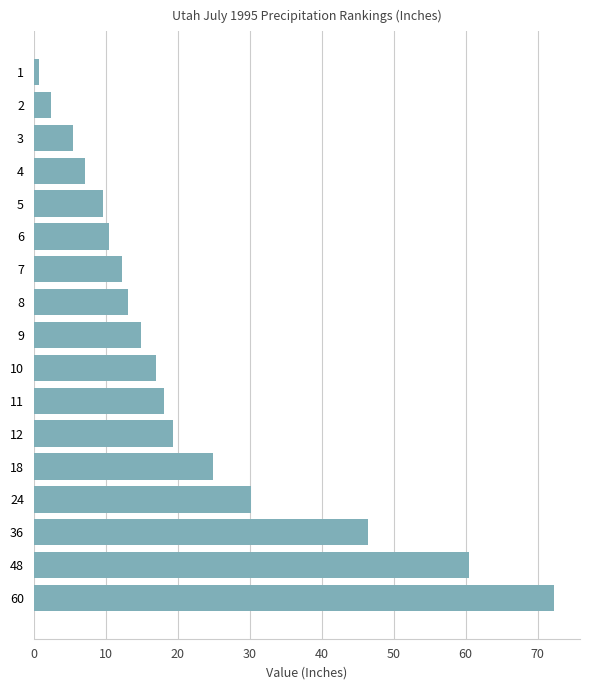

What is the average value?

21.4